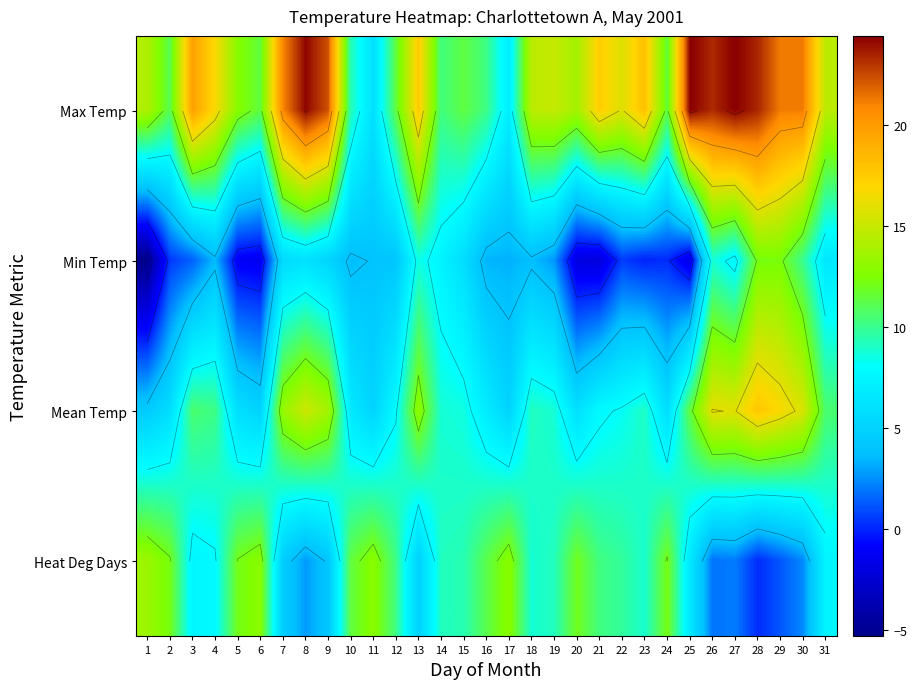

What is the difference between the Heat Deg Days values at 27 and 24?

10.1